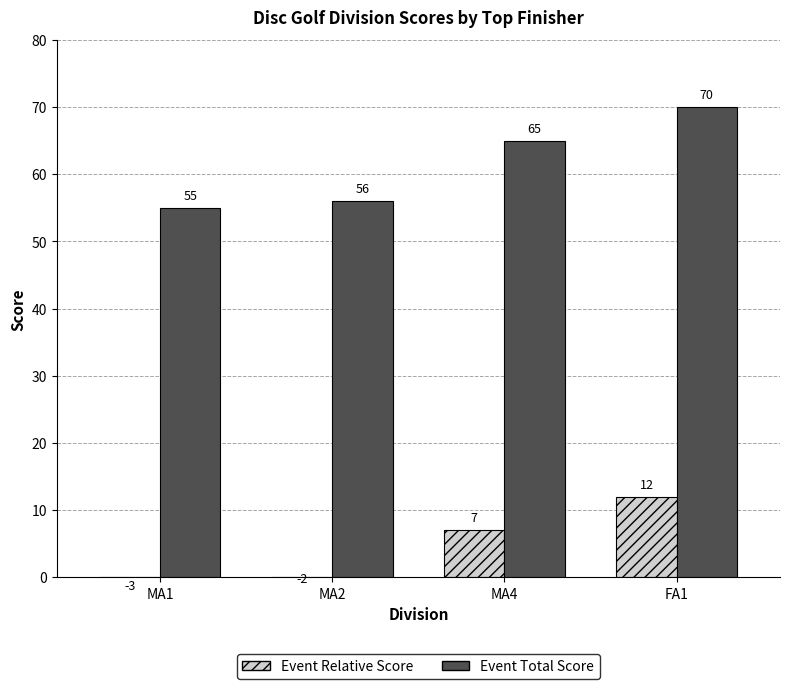

What is the value of the Event Relative Score bar at the 2nd from the left?

-2